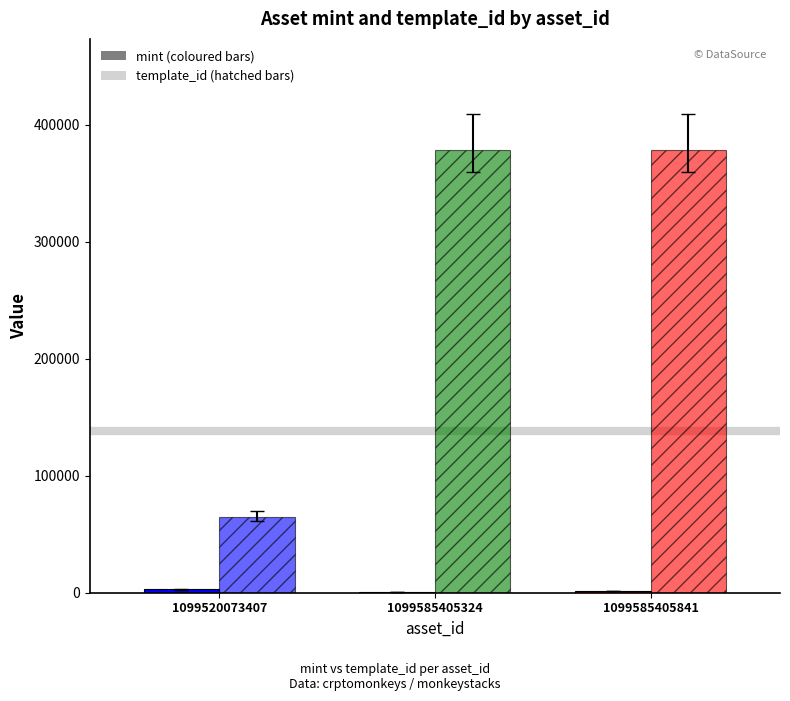

Rank the series by their maximum value, from highest to lowest.

template_id, mint